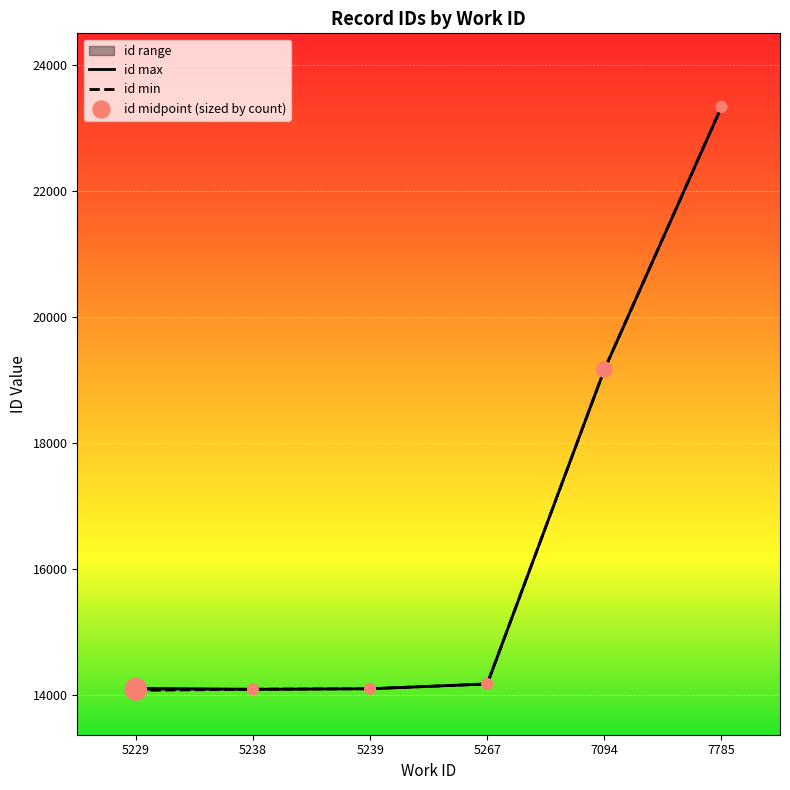

Which series contains the lowest Y value?

id min